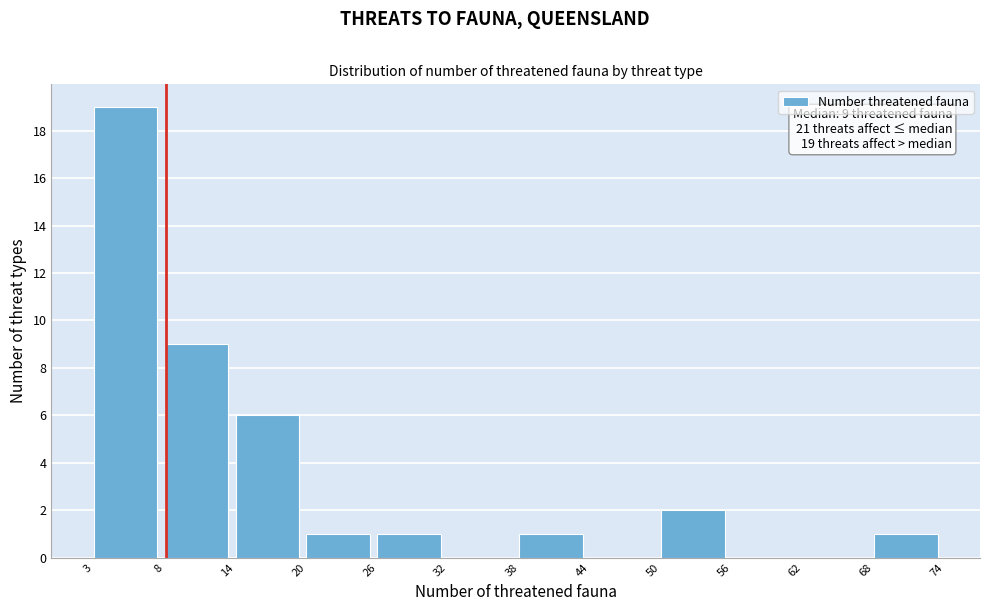

Reading right to left, transcribe all the data shown in this chart.

68=1	62=0	56=0	50=2	44=0	38=1	32=0	26=1	20=1	14=6	8=9	3=19